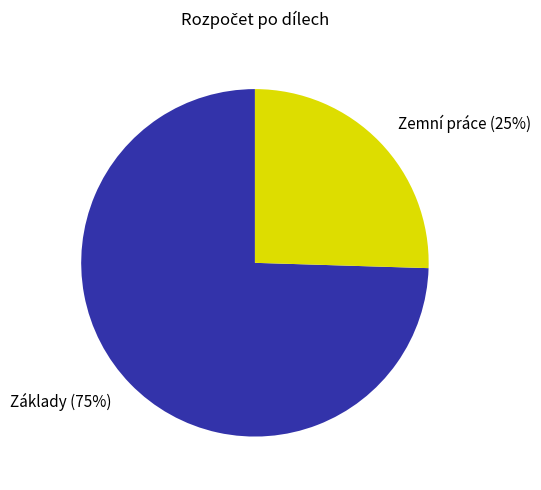

Count the number of slices in the pie.

2